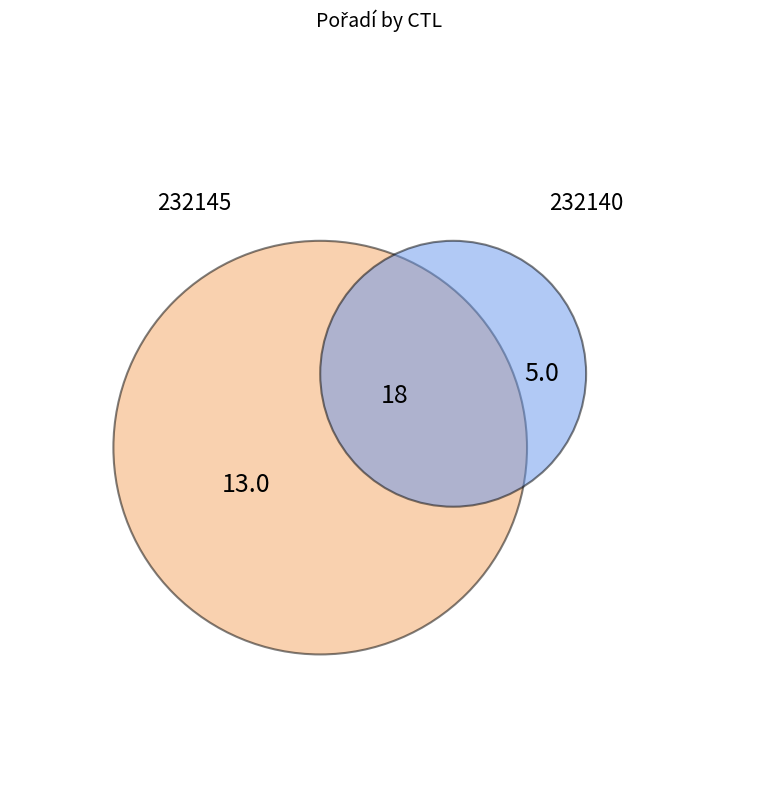

True or false: 232145 accounts for 72% of the total.

True